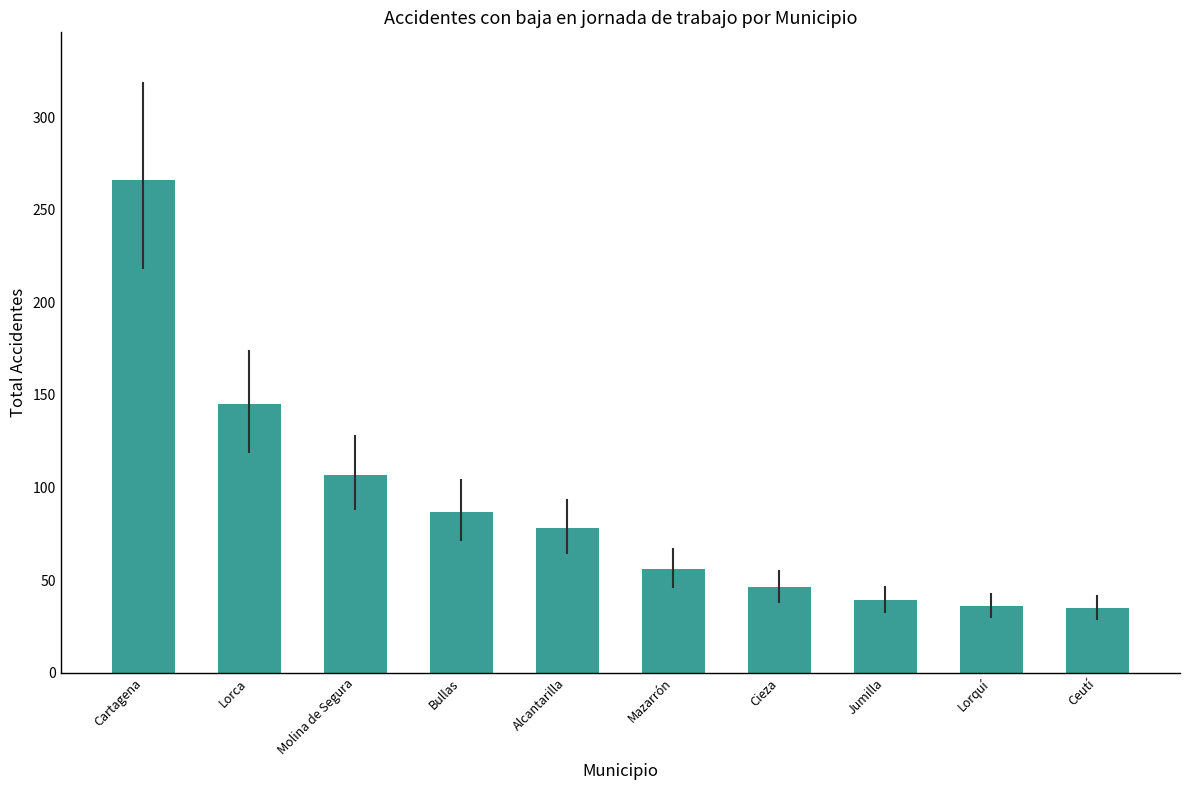

What is the difference between the second highest and minimum values?

110